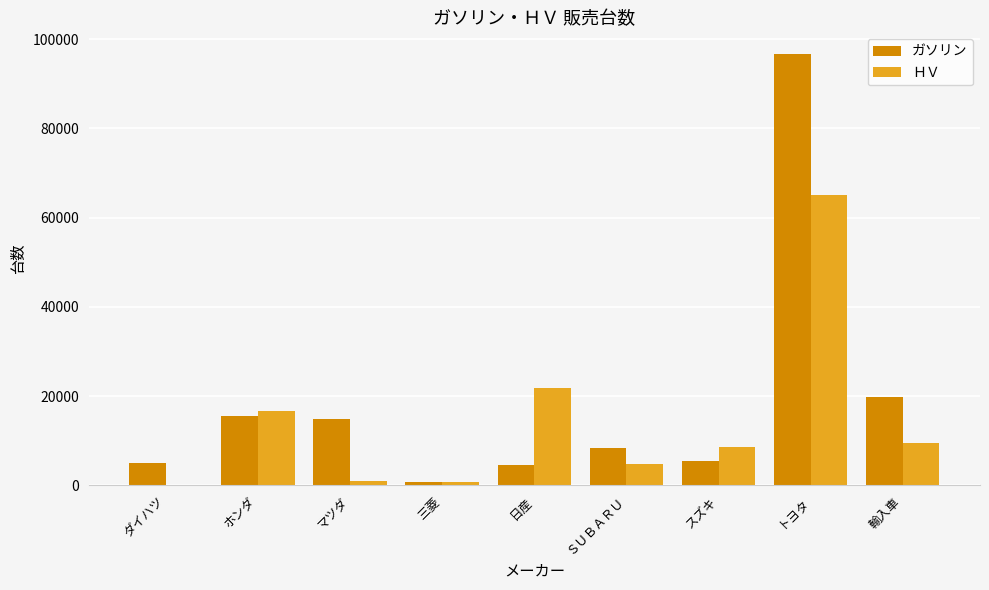

How many series are shown in this chart?

2